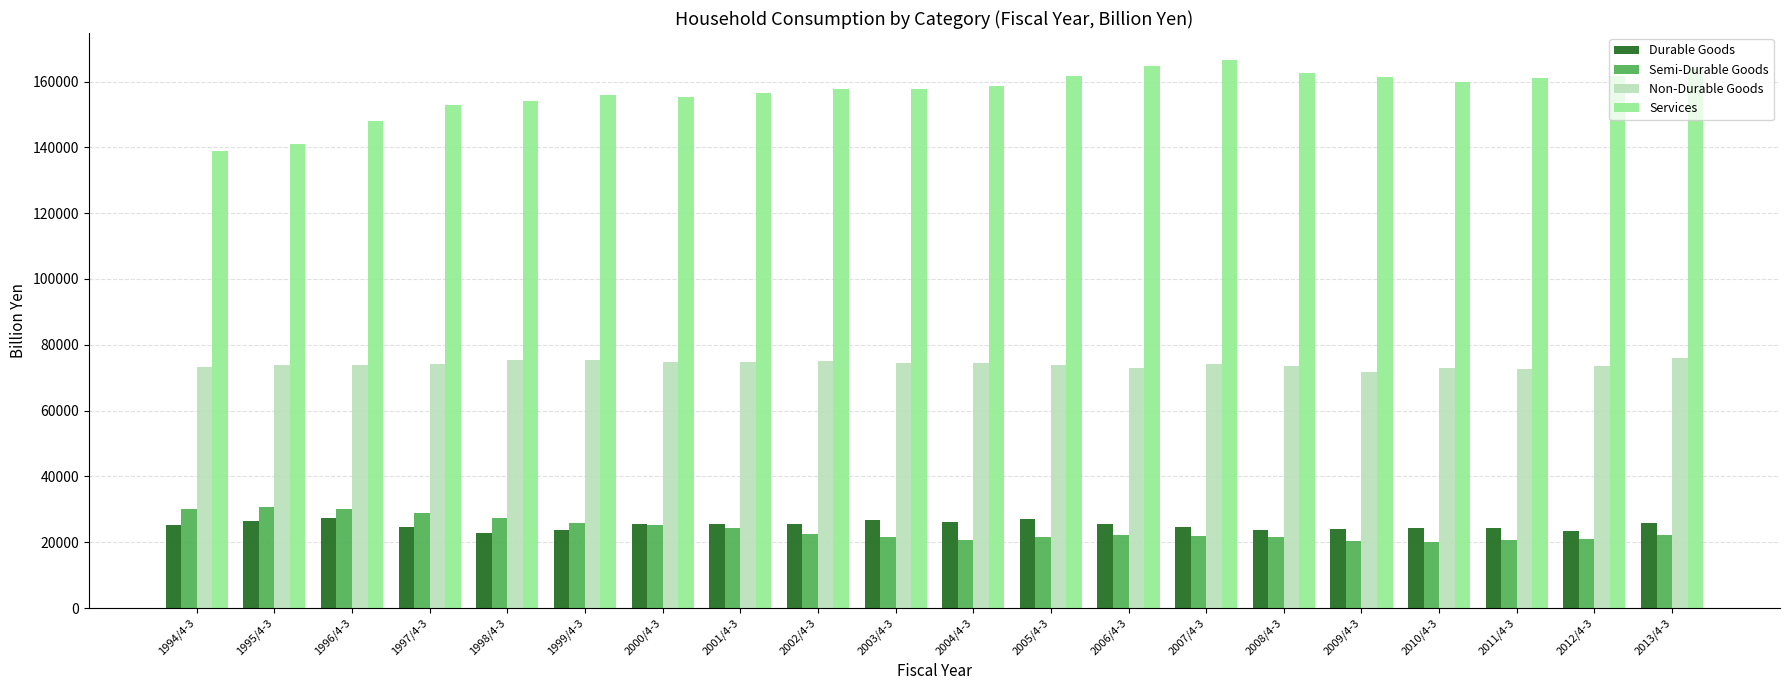

What are all the series names shown in the legend?

Durable Goods, Semi-Durable Goods, Non-Durable Goods, Services